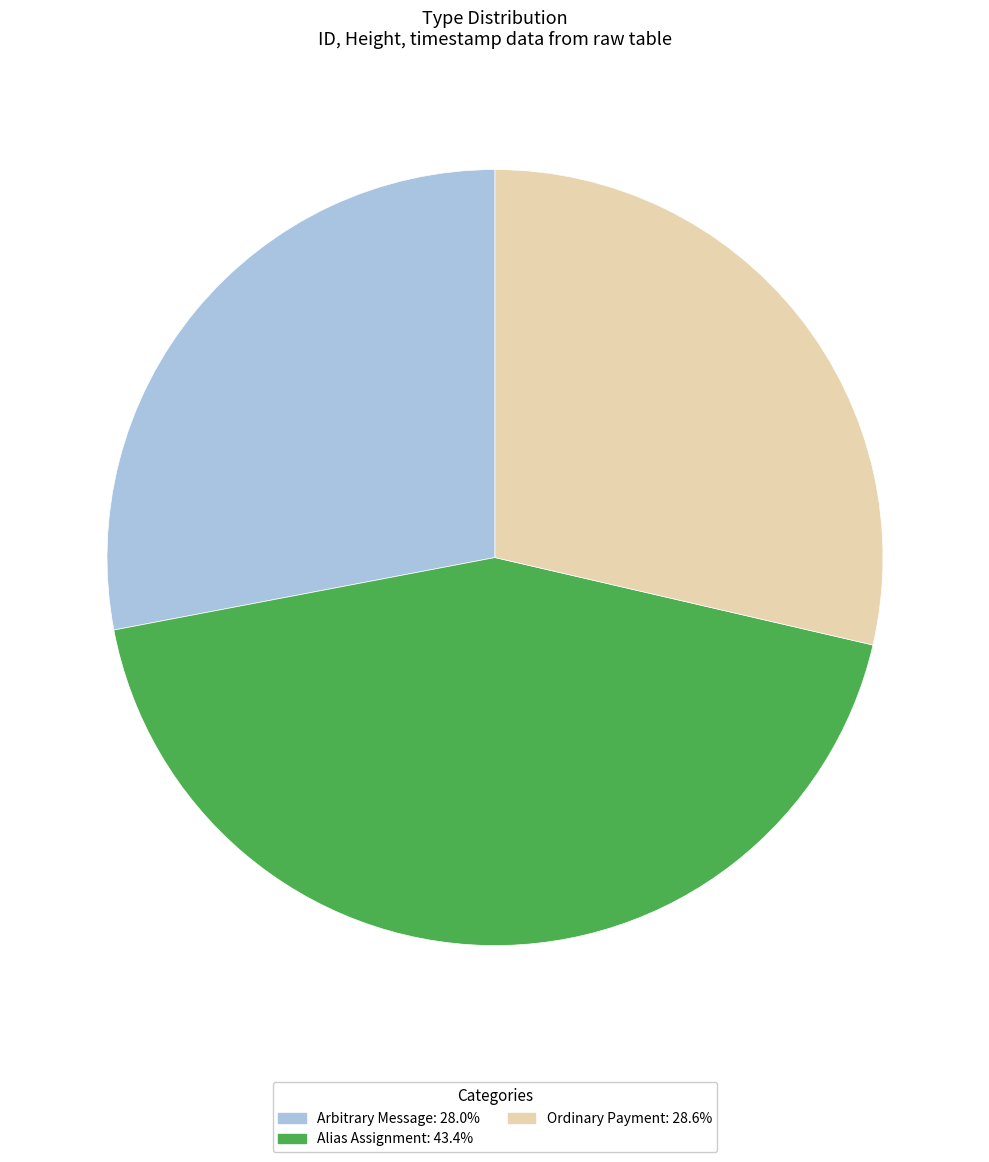

Is there any slice that represents more than half of the pie?

No